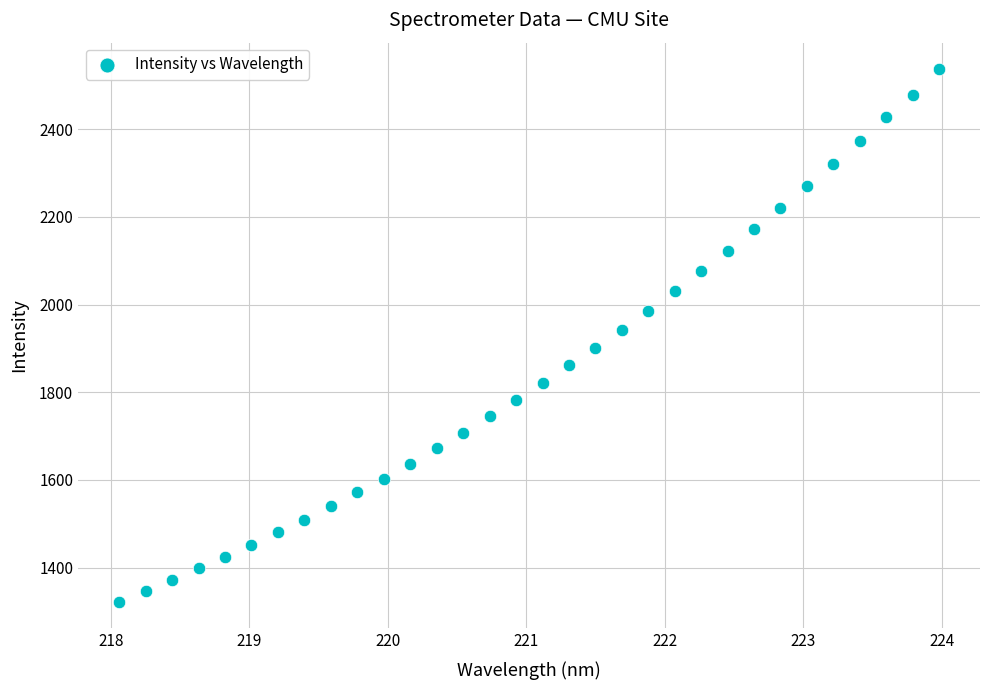

What is the range of X values (max minus min)?

5.9